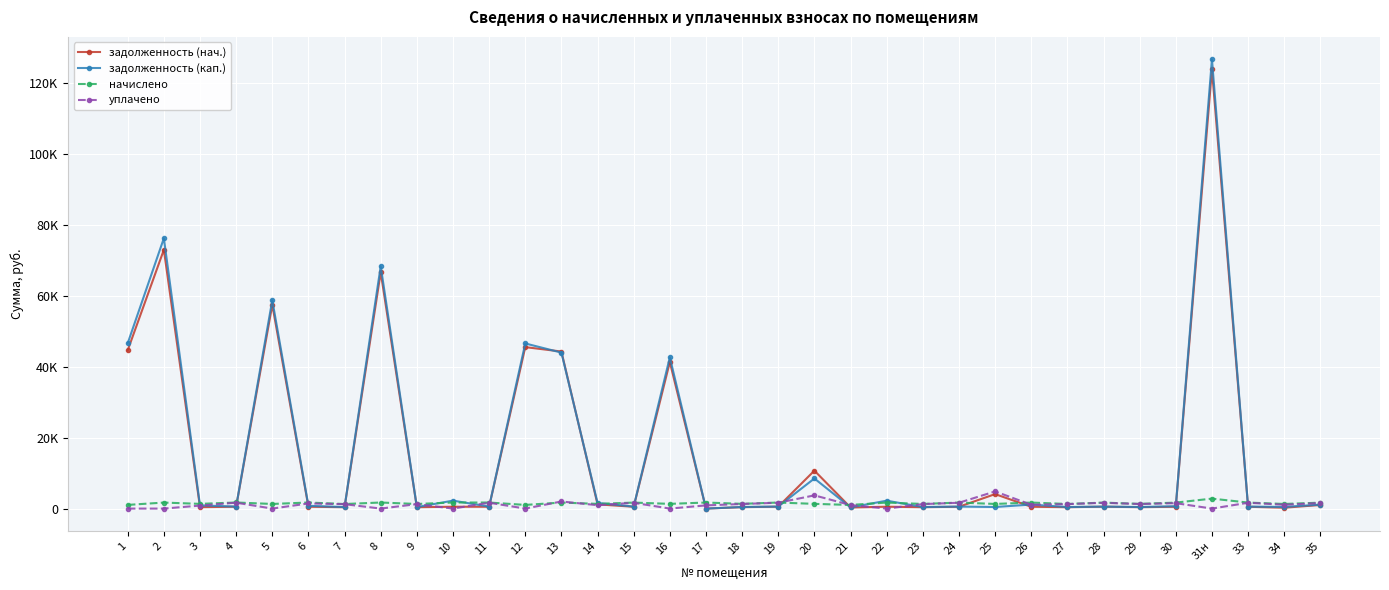

True or false: уплачено and задолженность (нач.) cross at least once.

True